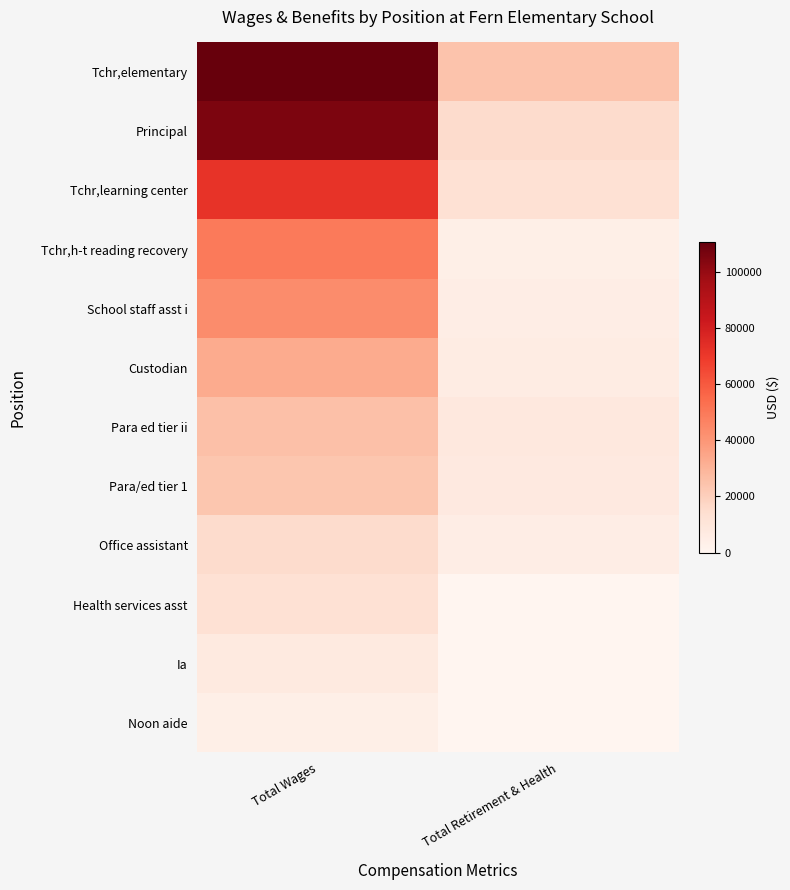

Which series has the largest range (max minus min)?

Principal